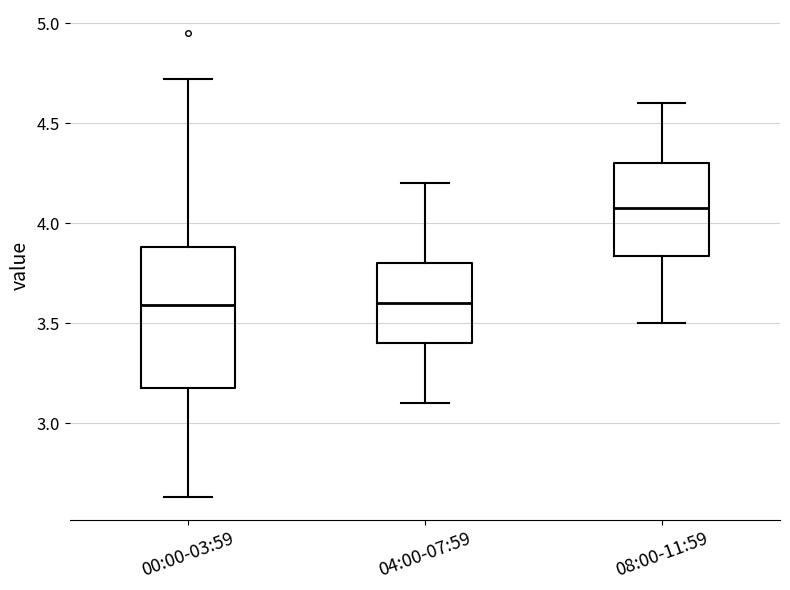

Which box has the highest median line?

08:00-11:59